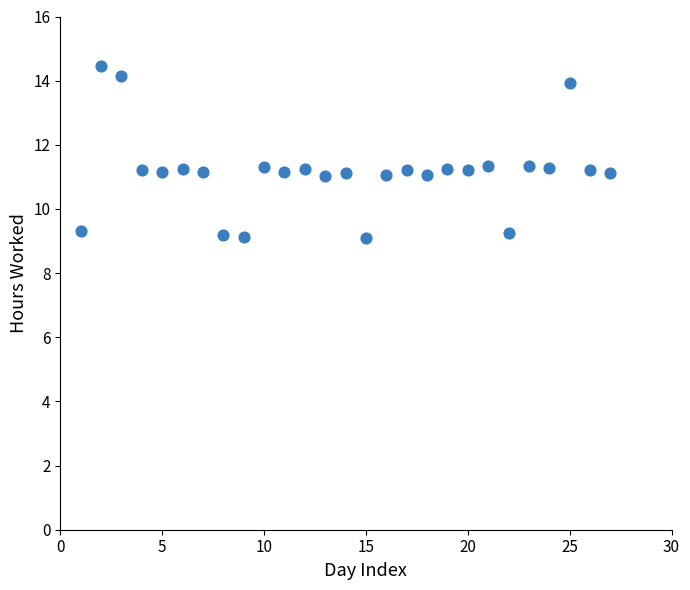

What is the range of Y values (max minus min)?

5.4